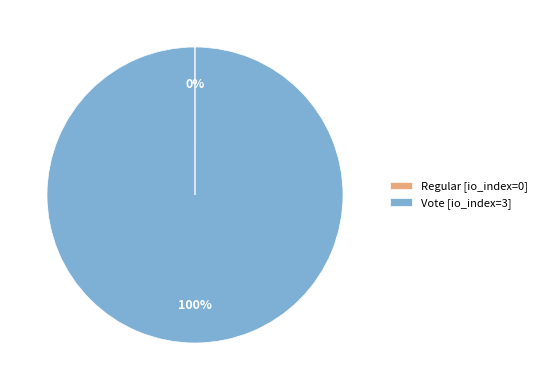

To the nearest percent, what is the difference between the largest and smallest slice percentages?

100%